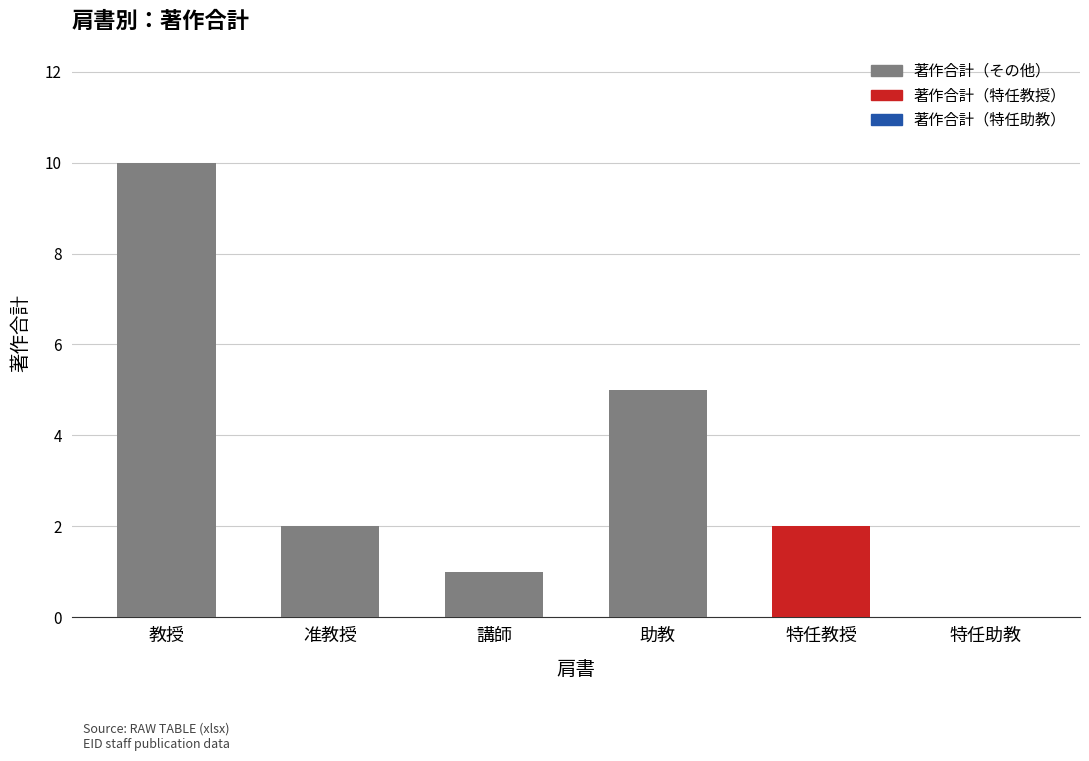

Which label corresponds to the largest value in the chart?

教授